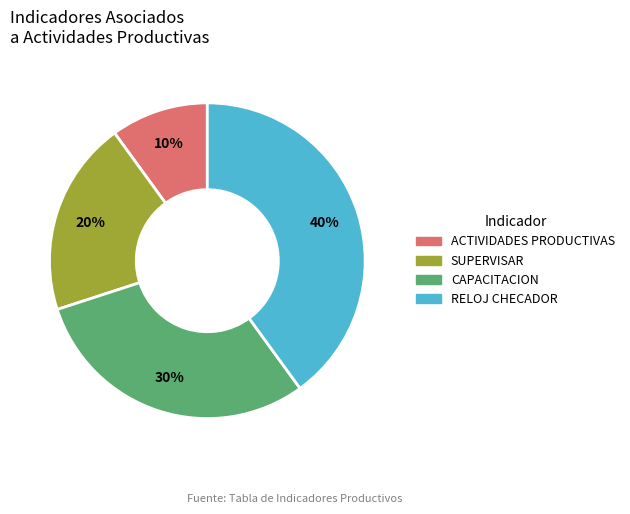

Do ACTIVIDADES PRODUCTIVAS and CAPACITACION together represent more than half of the pie?

No